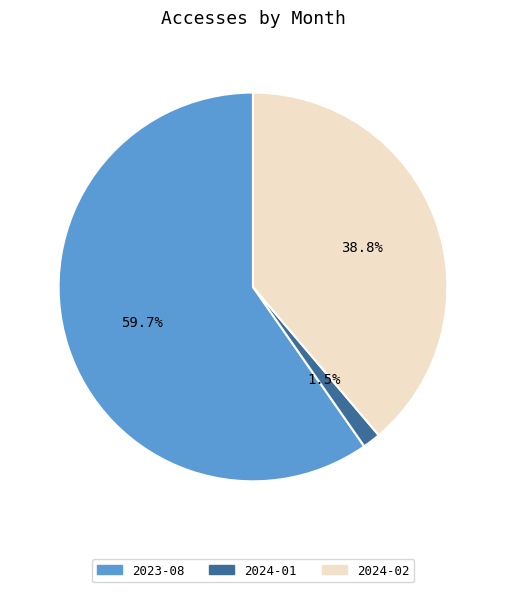

Is there any slice that represents more than half of the pie?

Yes